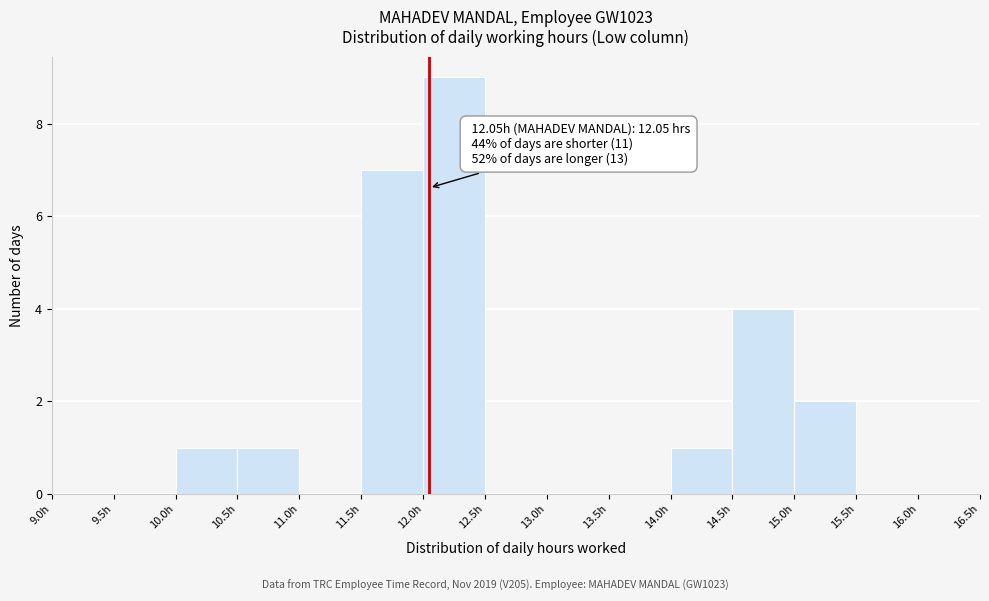

Which range on the x-axis has the tallest bar?

12.0 to 12.5